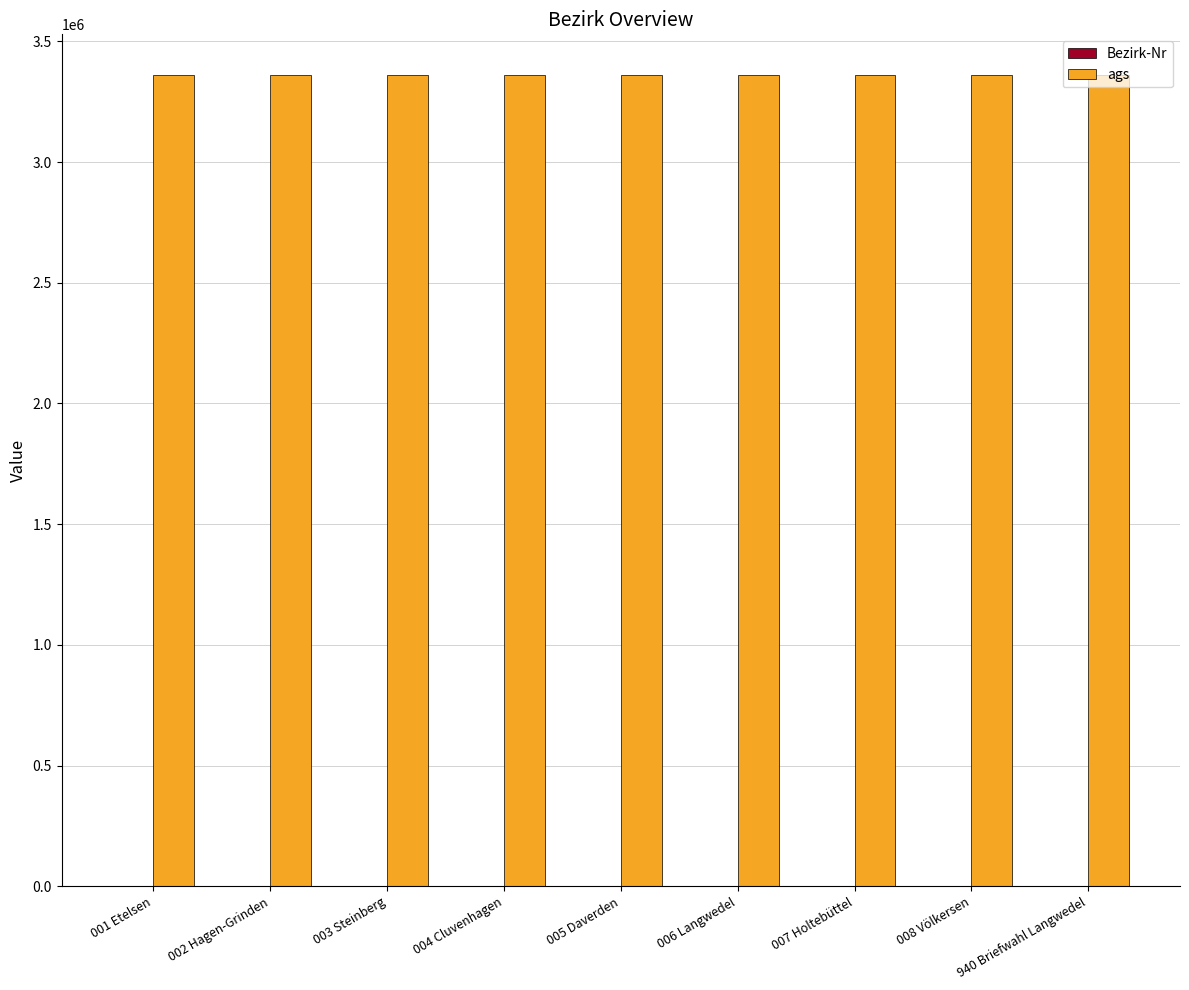

The value of ags at 007 Holtebüttel is 3361006. True or false?

True